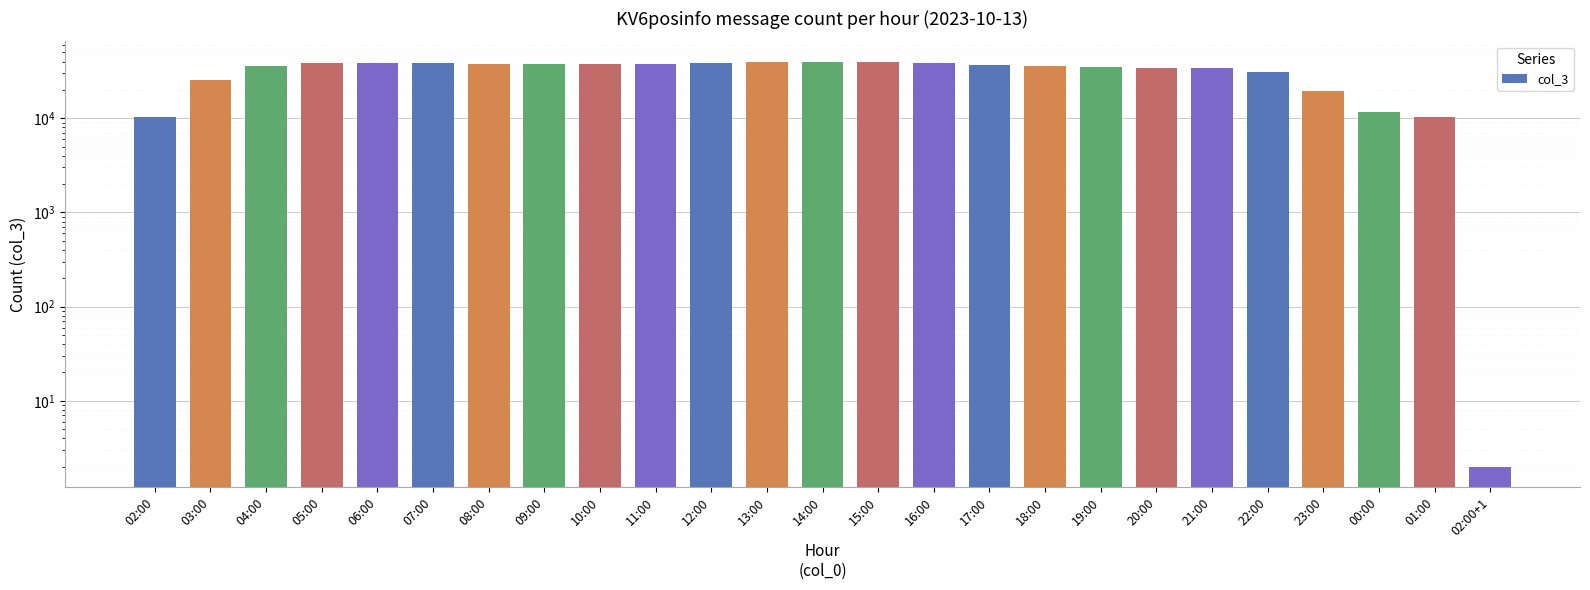

Count the number of categories in the chart.

25